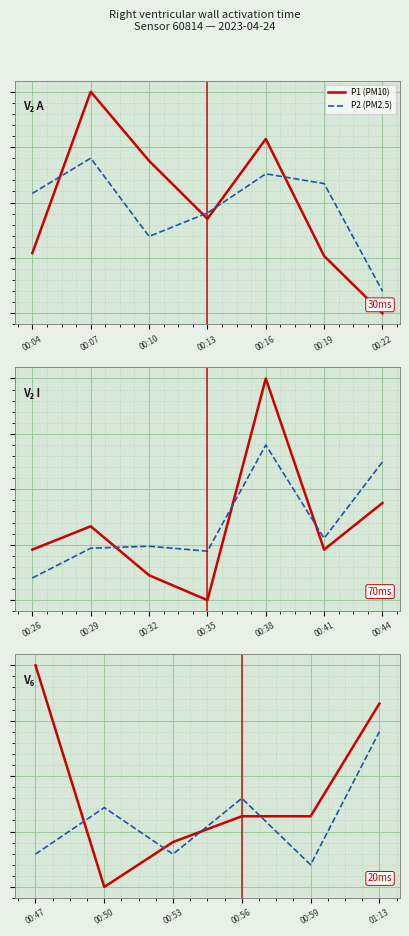

True or false: P2 (PM2.5) and P1 (PM10) intersect in this chart.

True